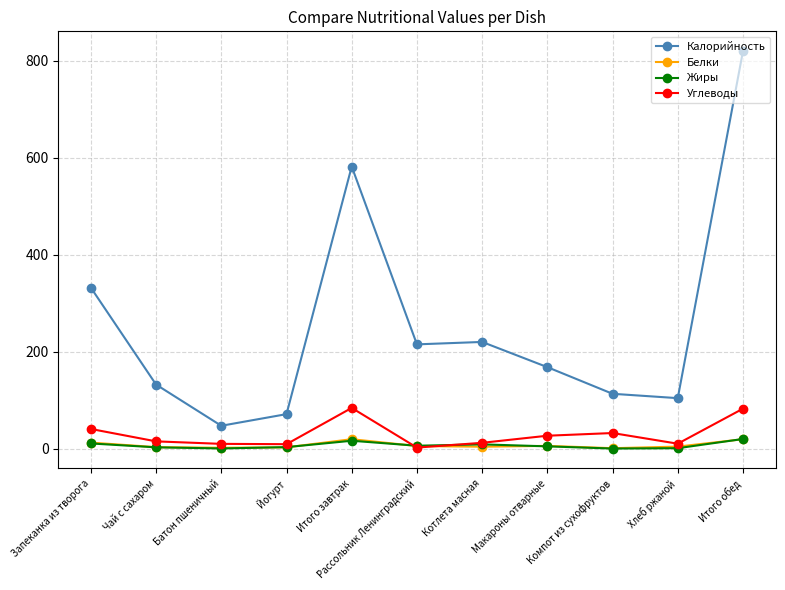

How many lines are shown in the chart?

4